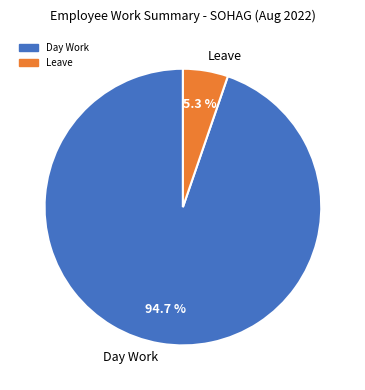

What percentage is the Day Work slice, to the nearest percent?

95%